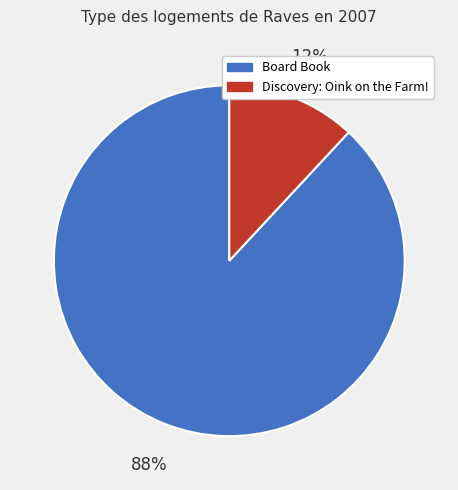

Count the number of slices in the pie.

2